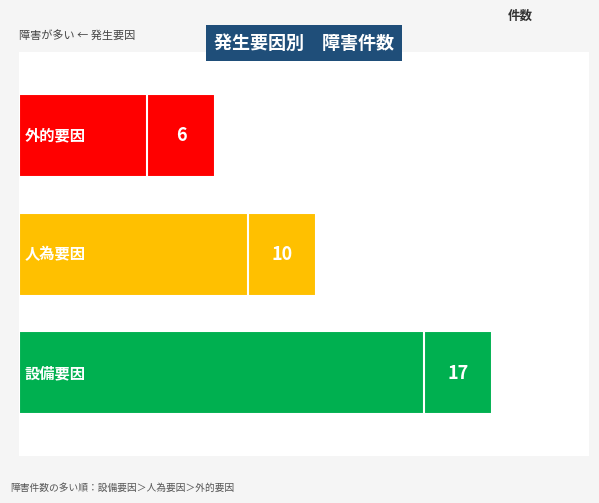

What is the ratio of the value at 外的要因 to the value at 人為要因?

0.6